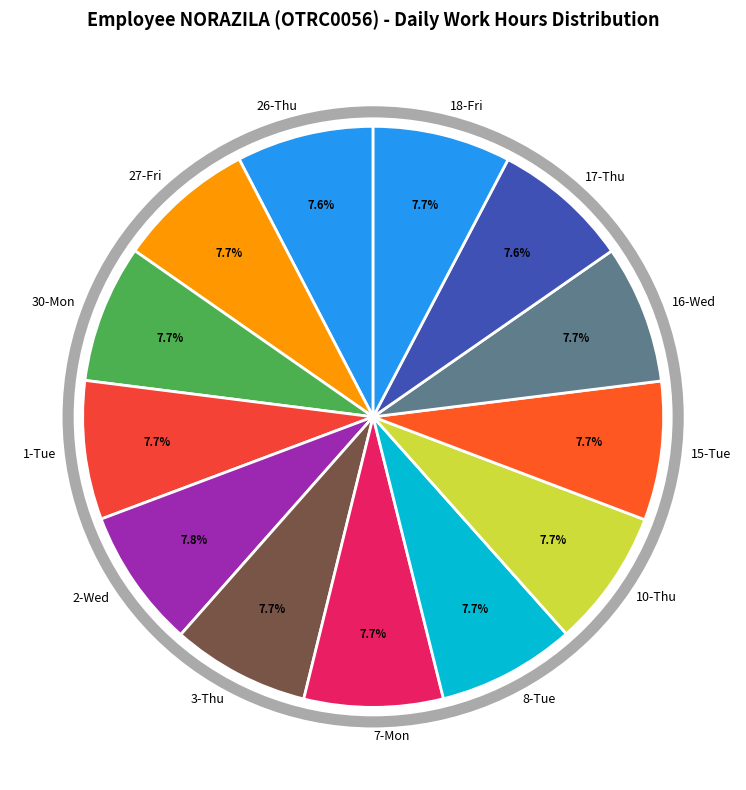

Does 26-Thu represent more than half of the total?

No